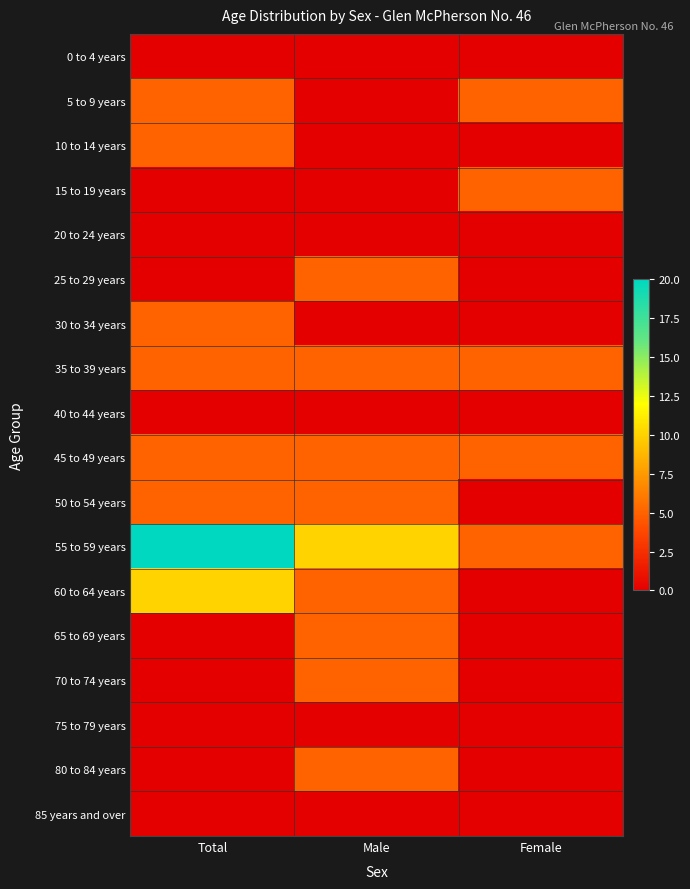

Which label corresponds to the largest value in the chart?

Total